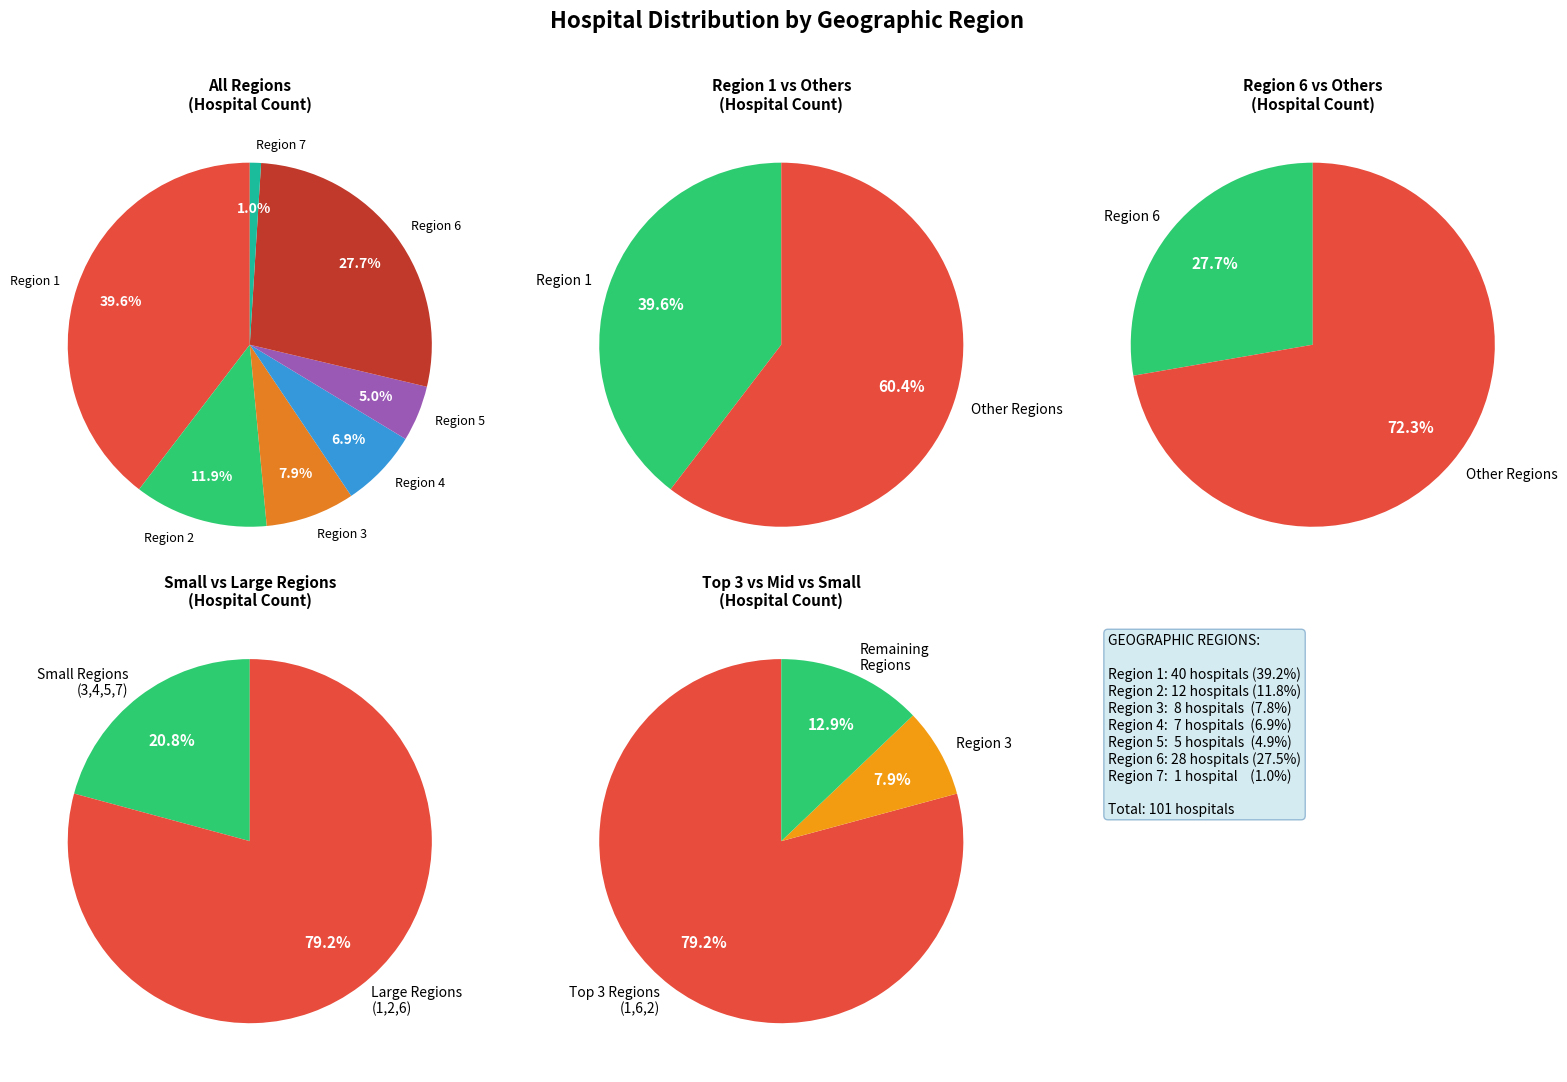

Combined, what portion of the pie is Region 4 and Region 6?

34.7%